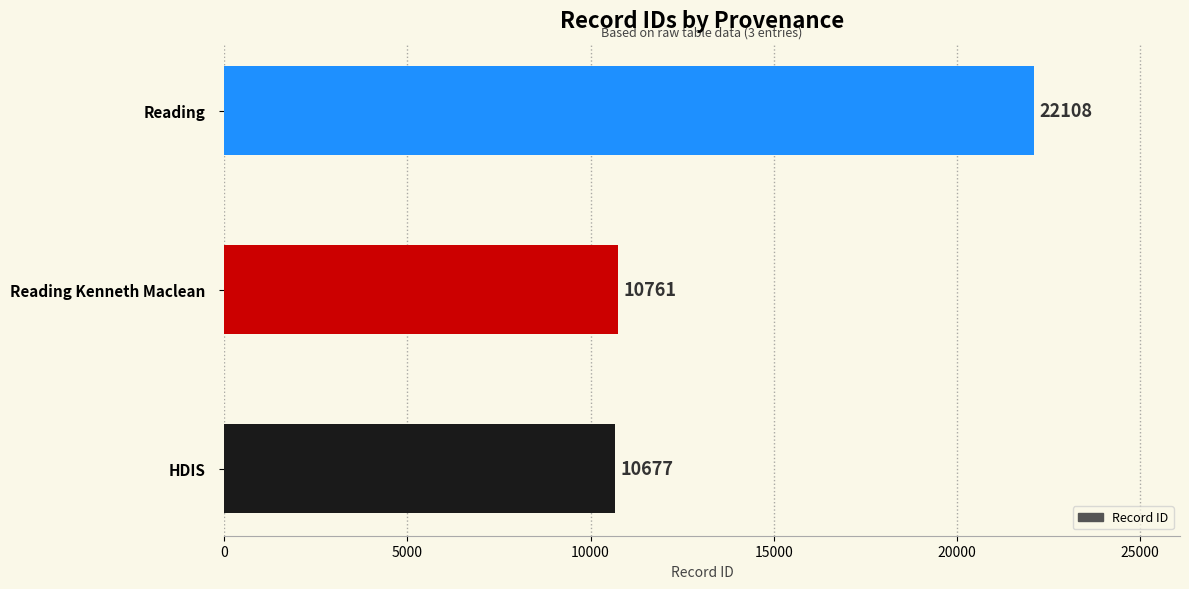

What is the maximum value shown in the chart?

22108